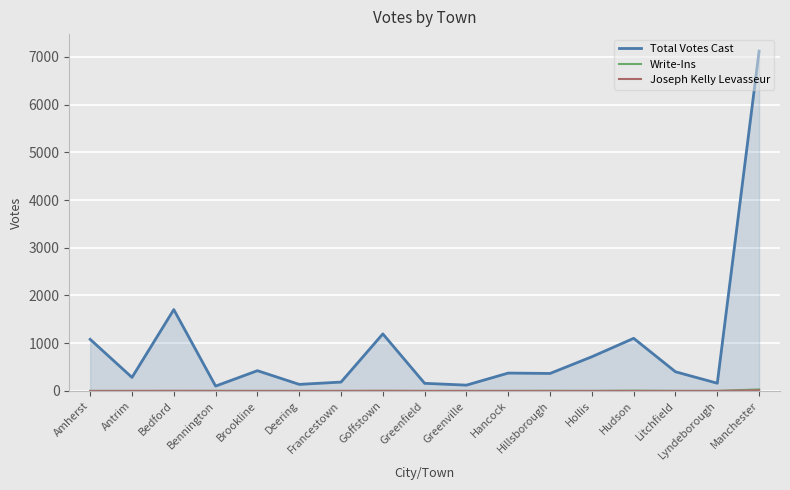

At which category does Total Votes Cast reach its first local peak?

Bedford